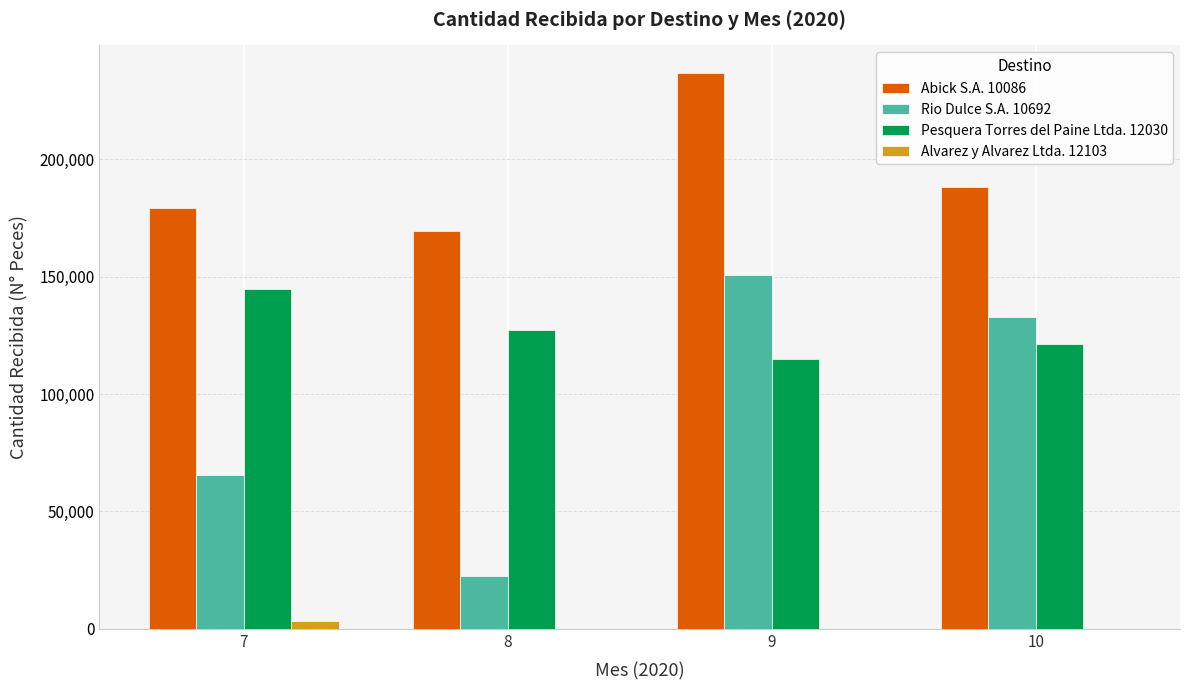

What is the sum of all Abick S.A. 10086 values?

773637